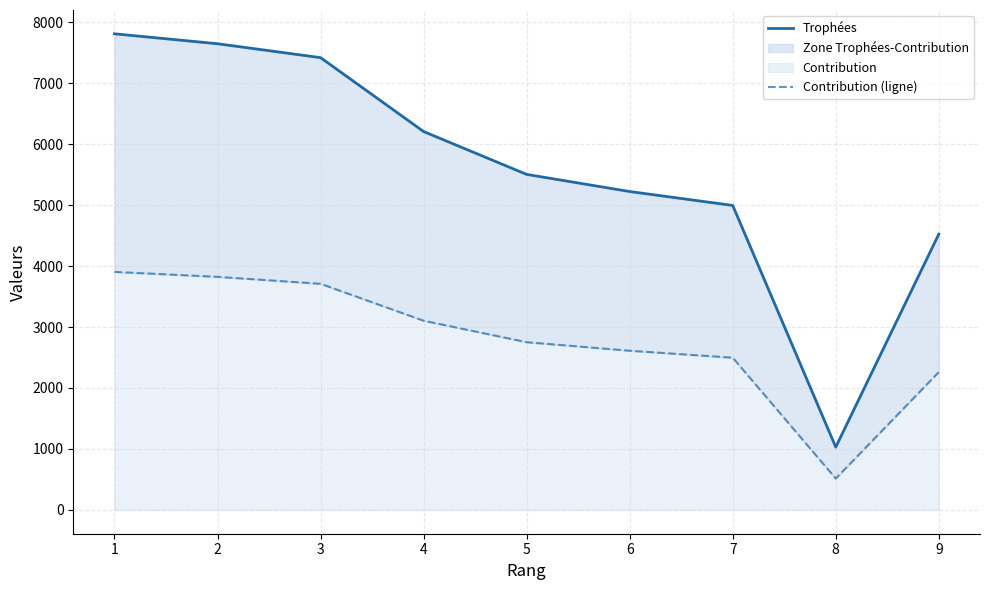

The value of Trophées at 6 is 6897. True or false?

False